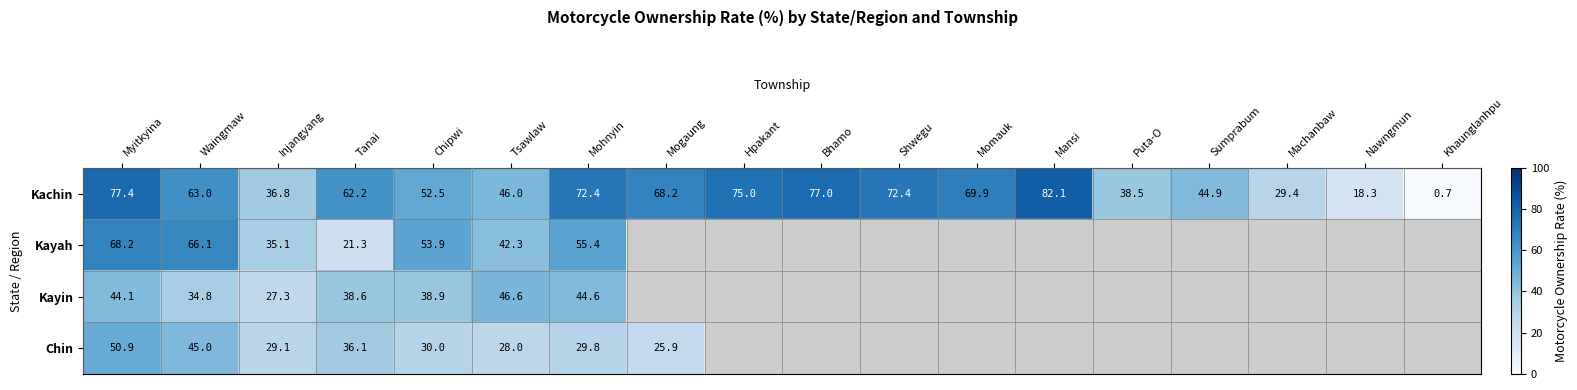

At which label is Kachin closest to 41?

Puta-O